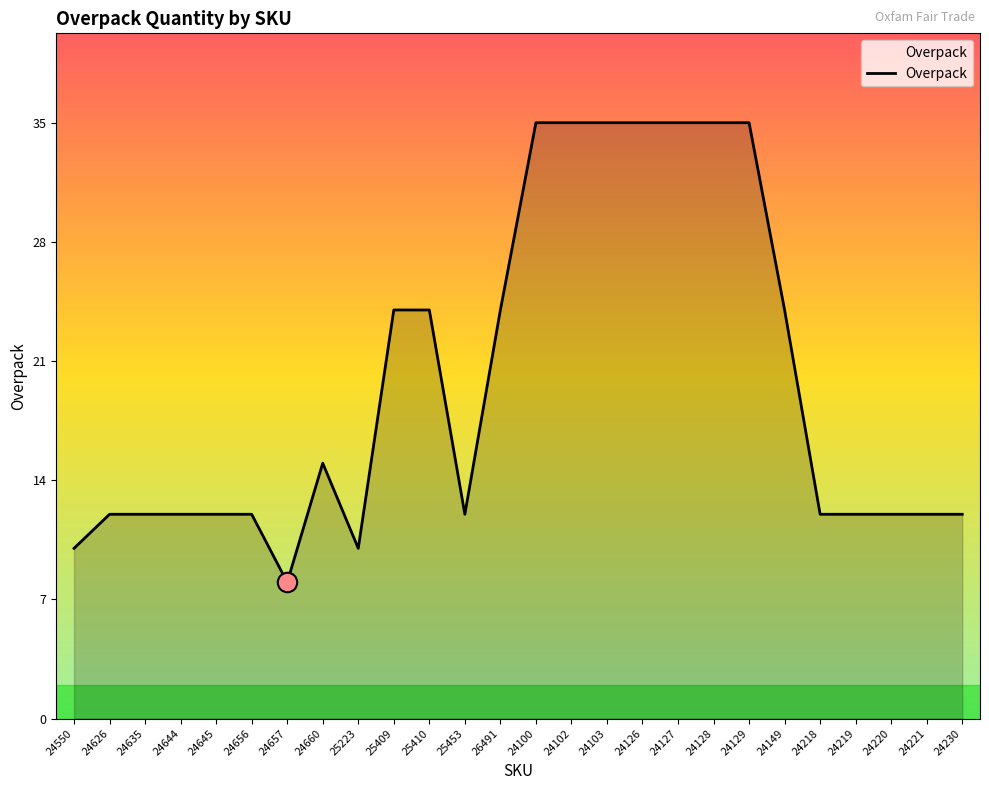

What is the minimum value shown in the chart?

8